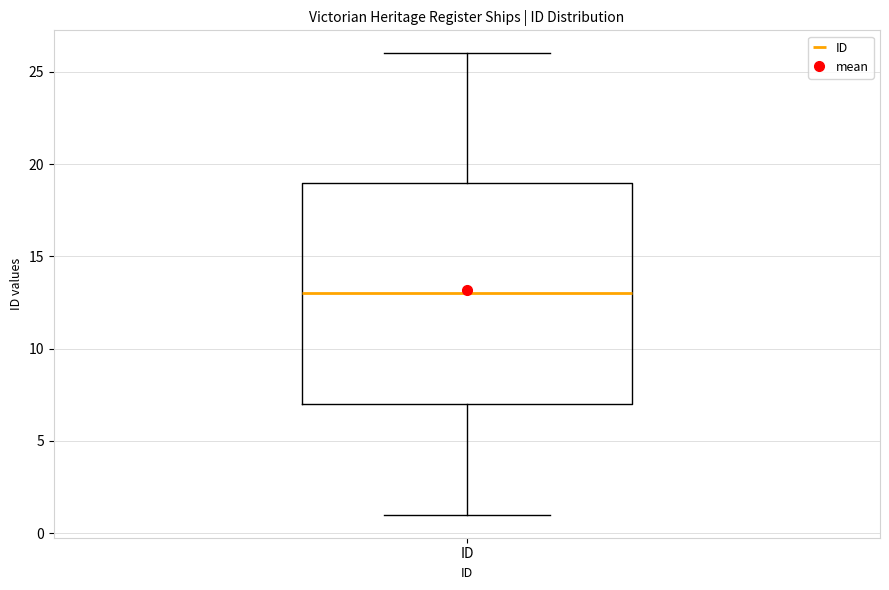

Read this box plot against the y-axis: the position of the median line, the range covered by the box, and the ends of both whiskers. The values are not printed on the chart, so give them approximately, as read against the axis.

median 13, box 7 to 19, whiskers 1 to 26